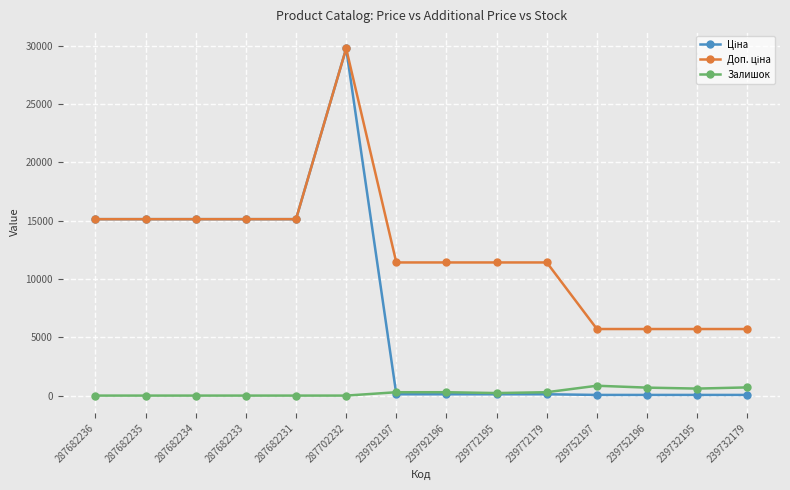

Which label corresponds to the largest value in the chart?

287702232